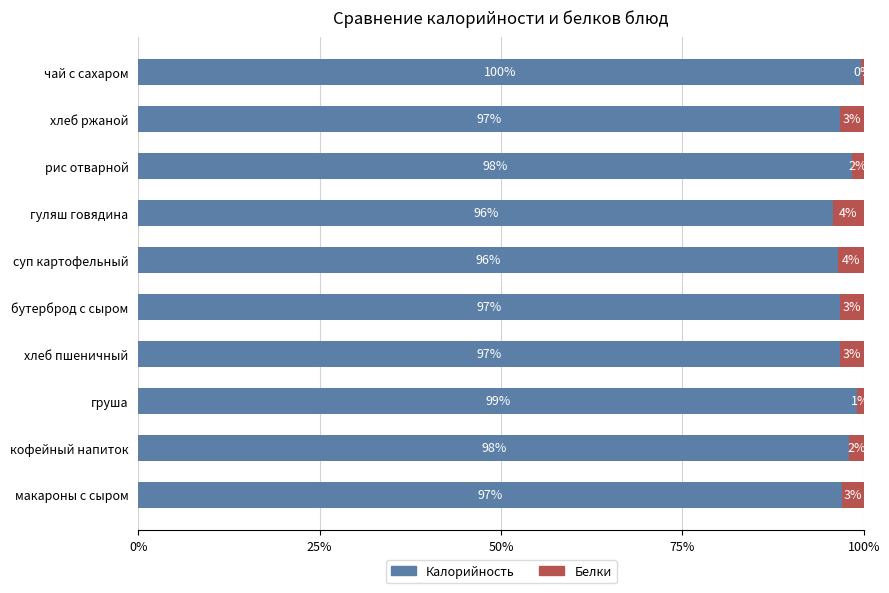

Which series has the largest total across all categories?

Калорийность